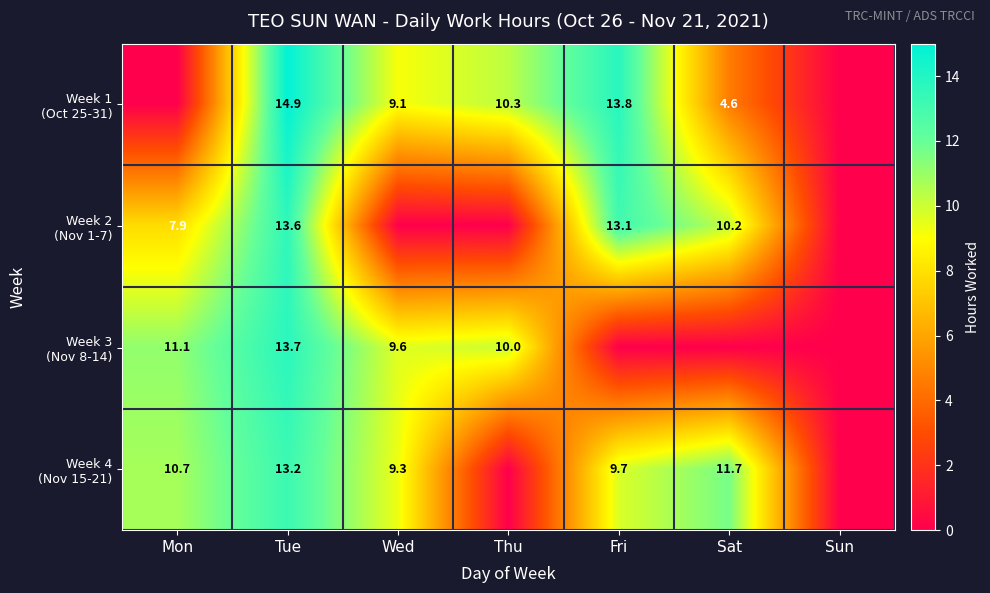

What is the difference between the second highest and minimum values in the Week 1 (Oct 25-31) series?

13.8